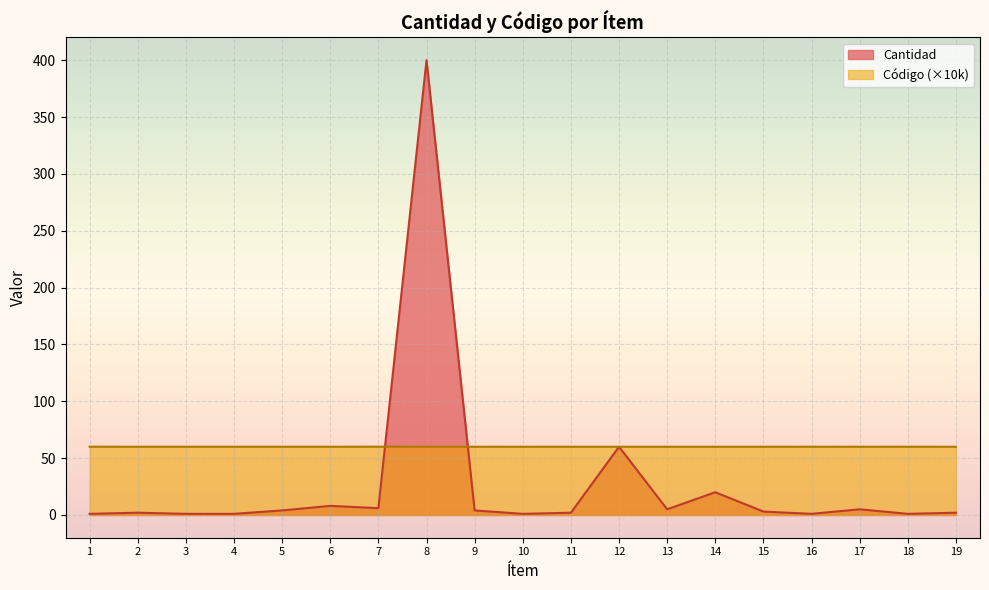

How many lines are shown in the chart?

2